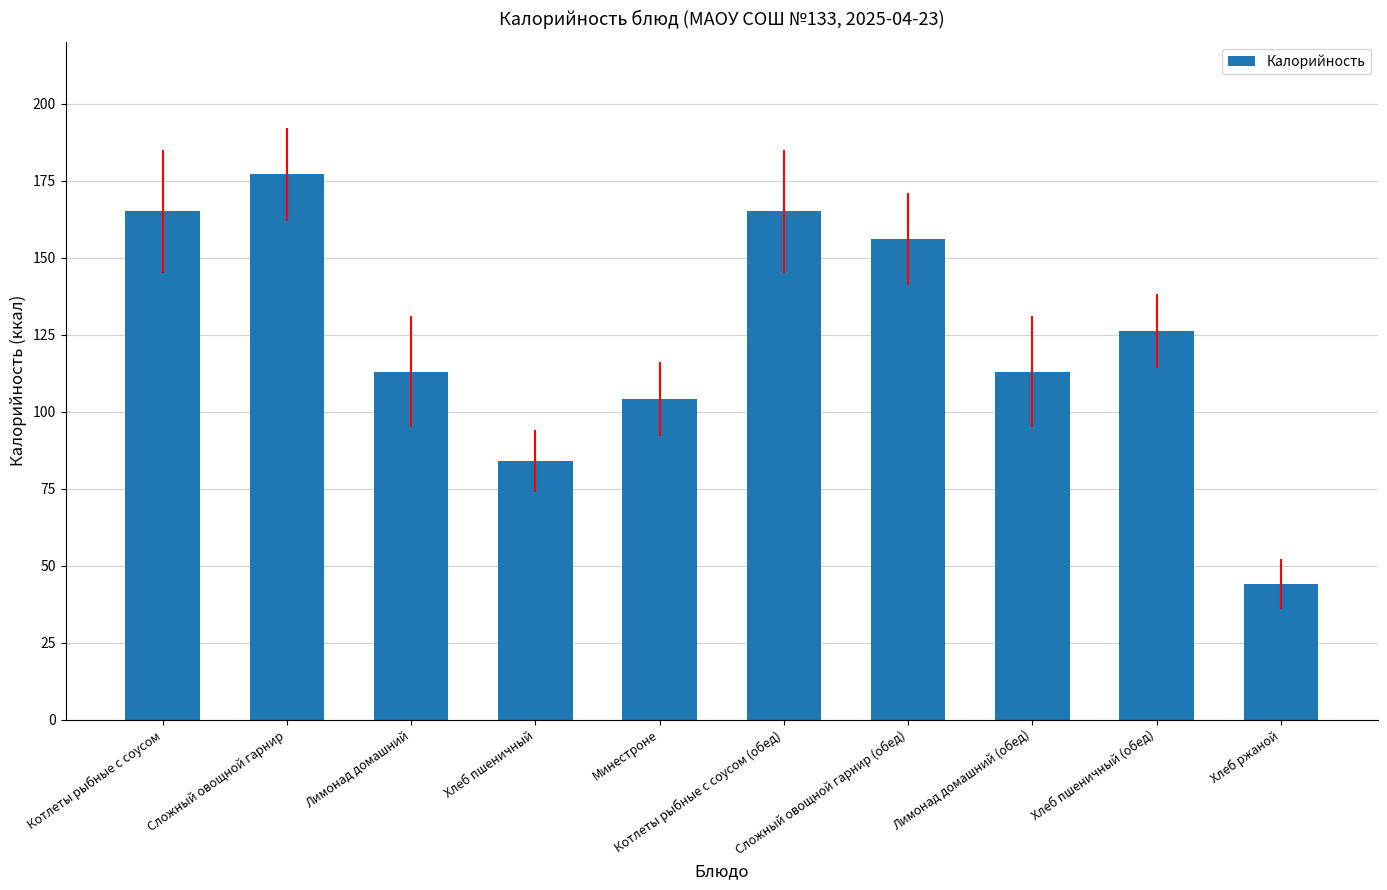

What is the approximate value at Котлеты рыбные с соусом (обед)?

165